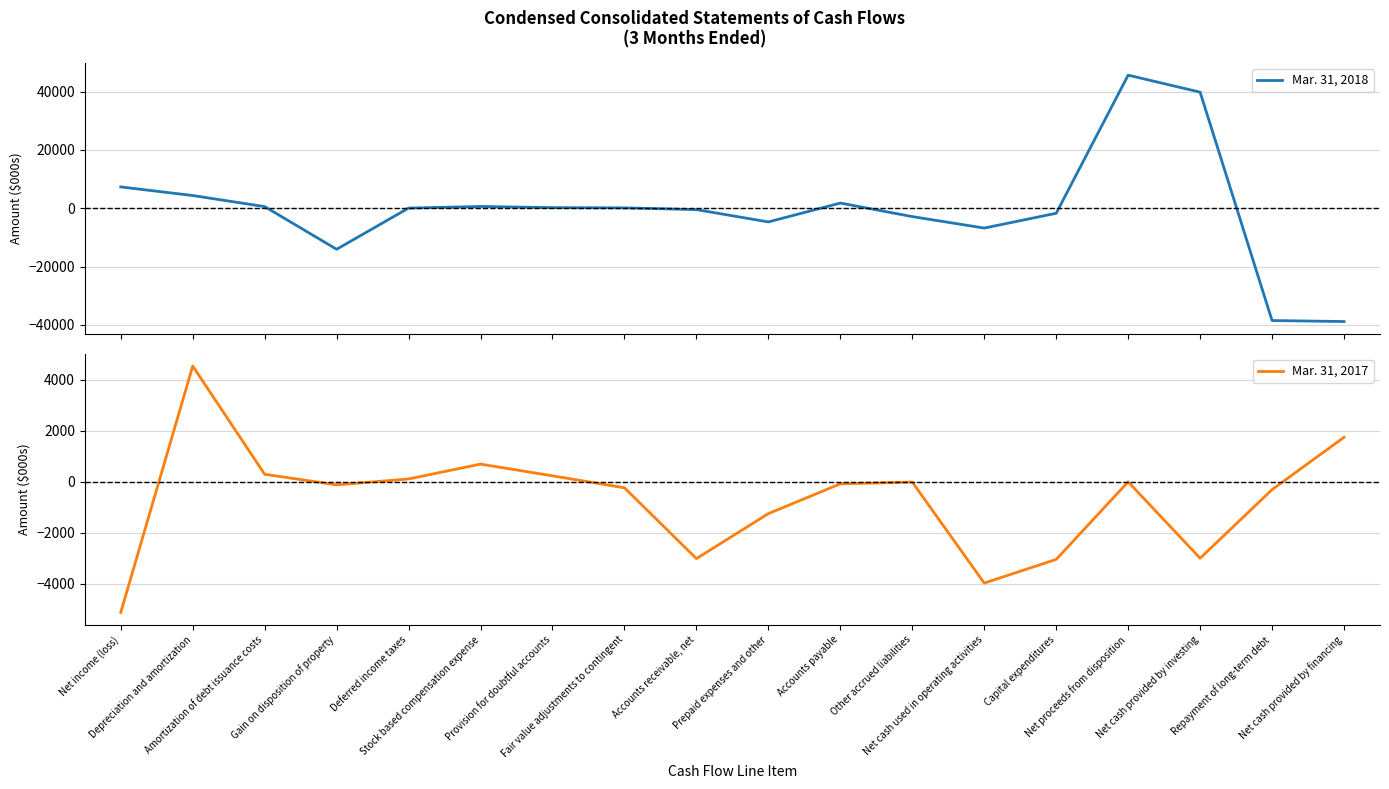

In Mar. 31, 2018, how many points are lower than both neighbors (excluding endpoints)?

3